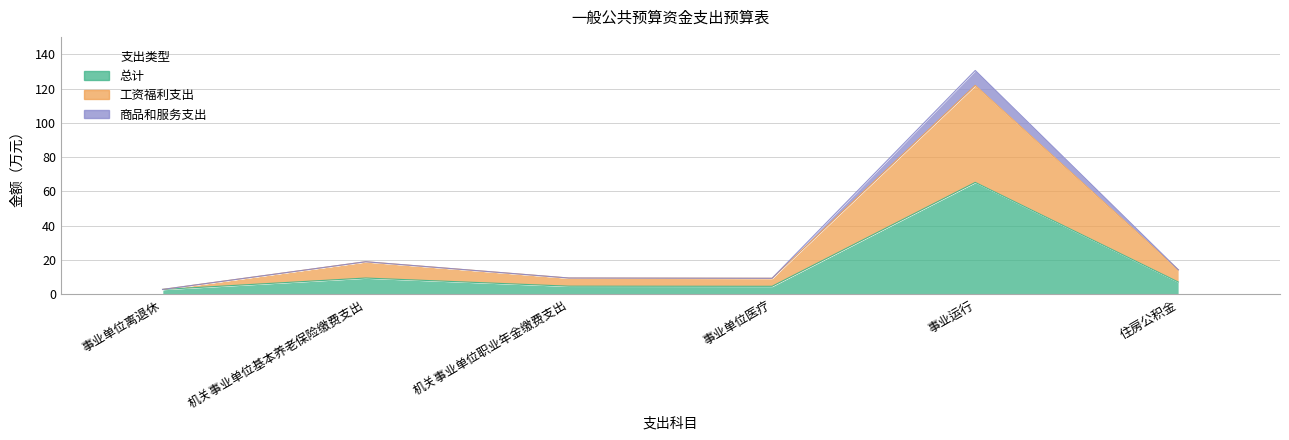

At how many categories does at least one series exceed 121?

1